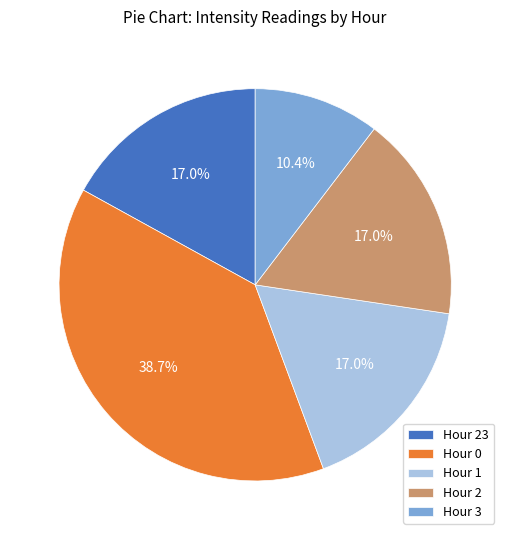

What is the largest slice in the pie chart?

Hour 0